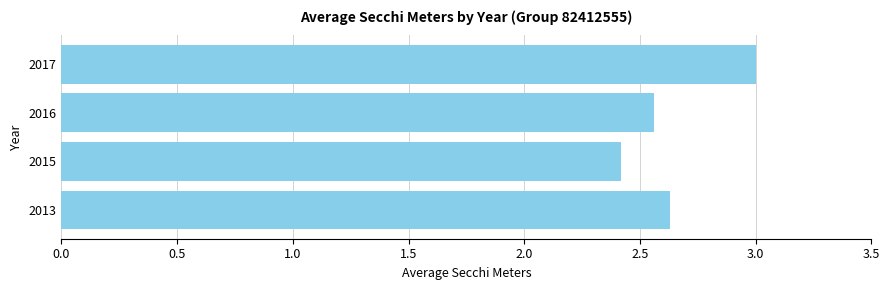

How many bars are there in total?

4